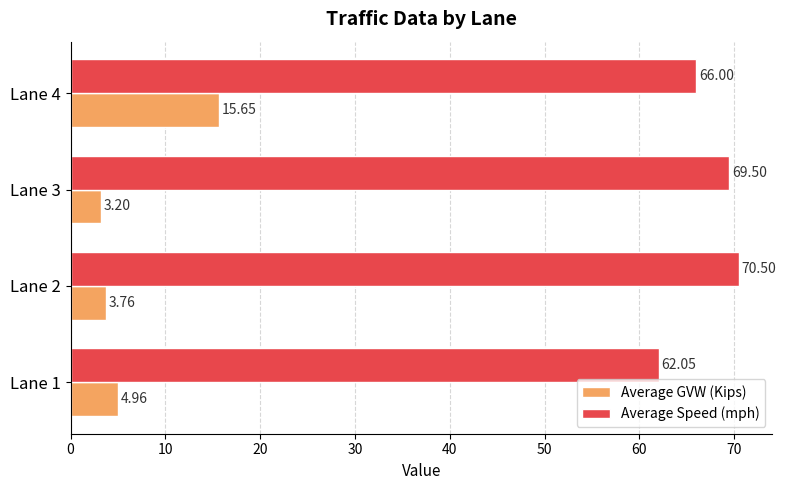

At which category is the sum across all series the highest?

Lane 4